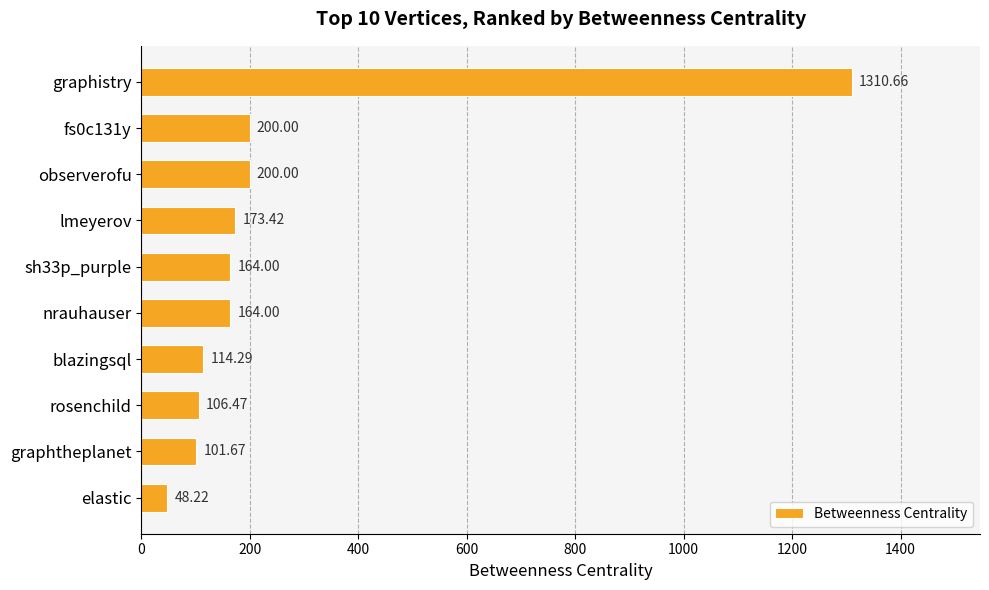

Approximately how many times larger is the value at graphtheplanet compared to observerofu?

0.5